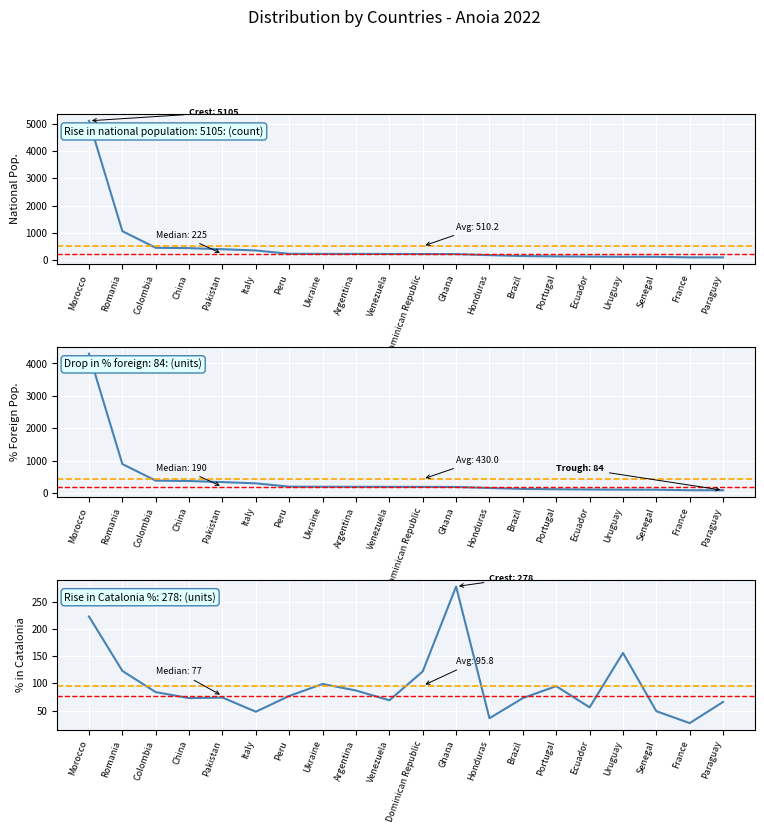

Reading left to right, extract all data points from this chart.

National population: Morocco=5105	Romania=1061	Colombia=452	China=439	Pakistan=399	Italy=354	Peru=231	Ukraine=228	Argentina=227	Venezuela=225	Dominican Republic=223	Ghana=220	Honduras=183	Brazil=149	Portugal=136	Ecuador=128	Uruguay=122	Senegal=121	France=101	Paraguay=100
% of foreign pop: Morocco=4303	Romania=894	Colombia=381	China=370	Pakistan=336	Italy=298	Peru=195	Ukraine=192	Argentina=191	Venezuela=190	Dominican Republic=188	Ghana=185	Honduras=154	Brazil=126	Portugal=115	Ecuador=108	Uruguay=103	Senegal=102	France=85	Paraguay=84
% in Catalonia: Morocco=223	Romania=123	Colombia=84	China=73	Pakistan=74	Italy=48	Peru=77	Ukraine=99	Argentina=87	Venezuela=69	Dominican Republic=122	Ghana=278	Honduras=36	Brazil=73	Portugal=95	Ecuador=56	Uruguay=156	Senegal=49	France=27	Paraguay=66